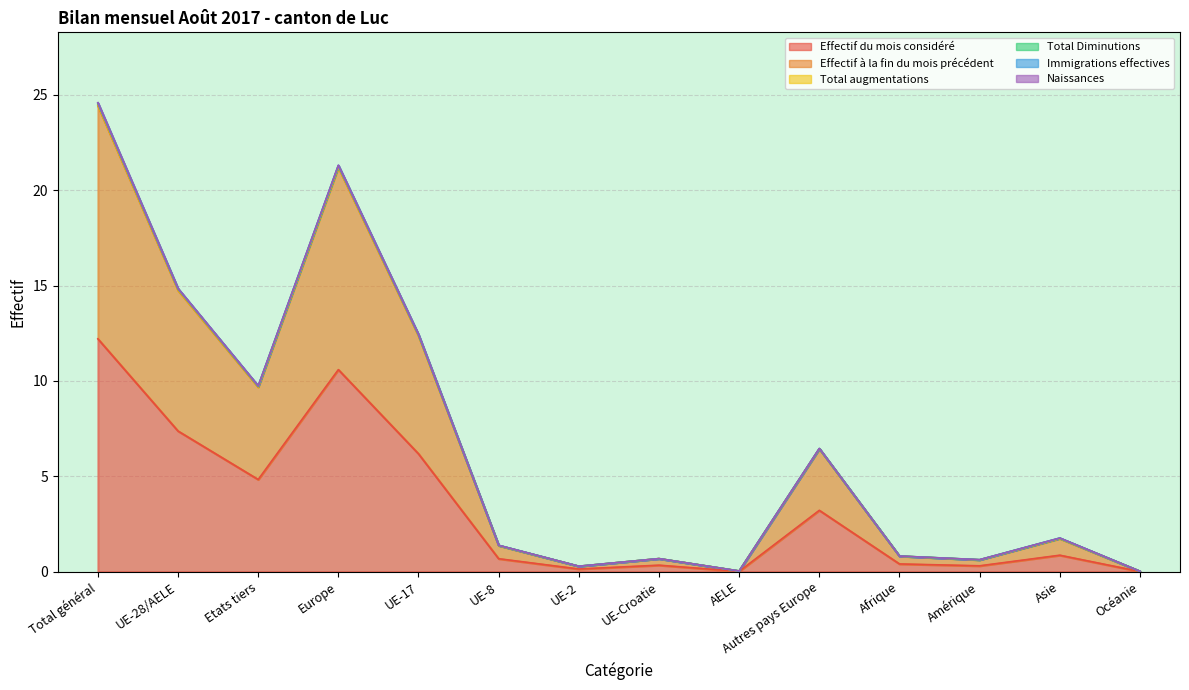

At which label is Total augmentations closest to 12?

UE-17